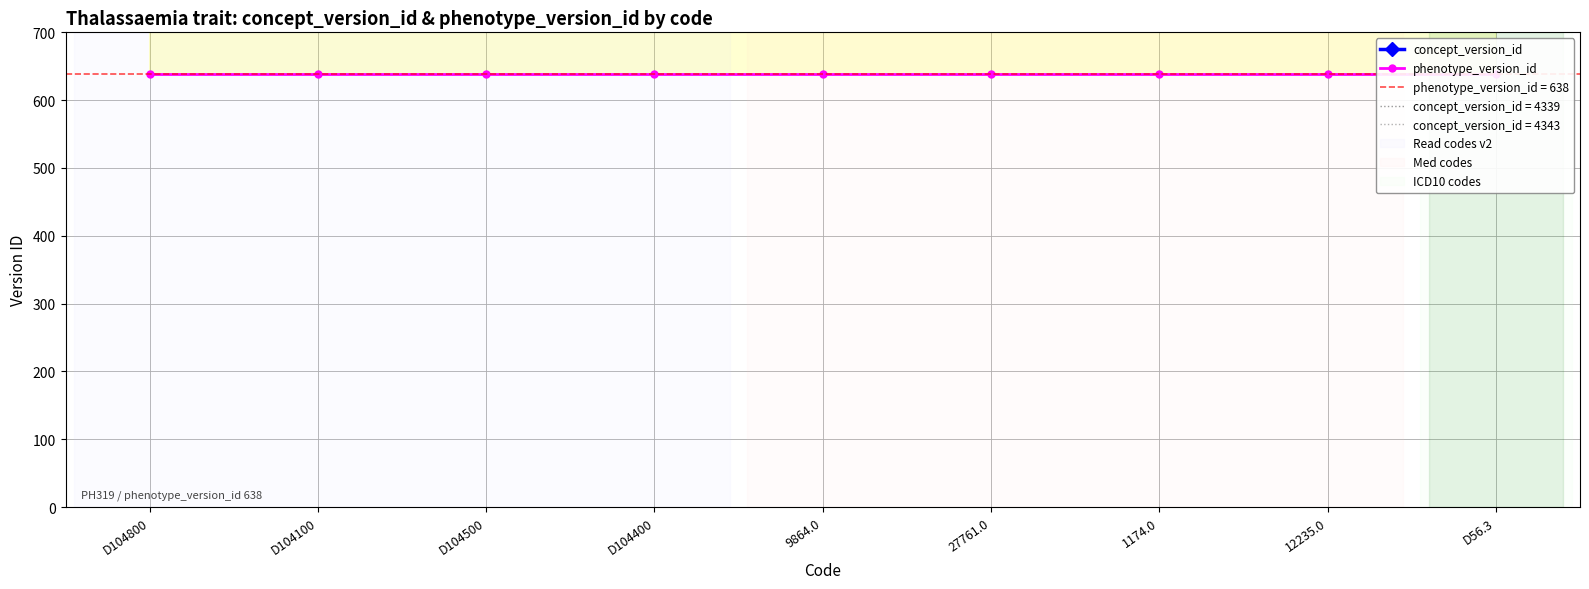

Is the value of phenotype_version_id at D104800 greater than the value of concept_version_id at D104500?

No